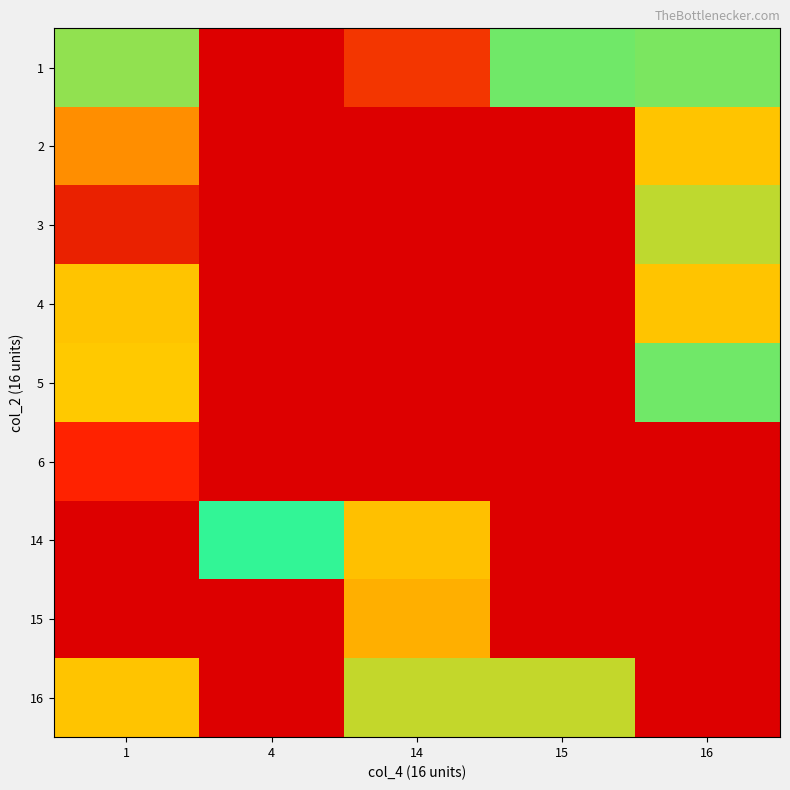

At which category is the sum across all series the highest?

1